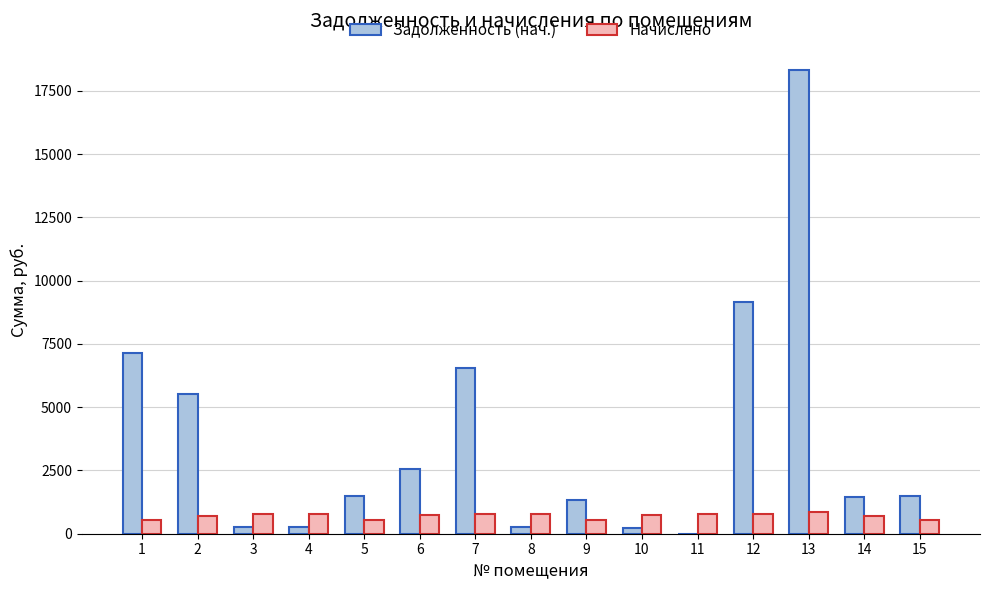

What is the maximum value shown in the chart?

18317.7